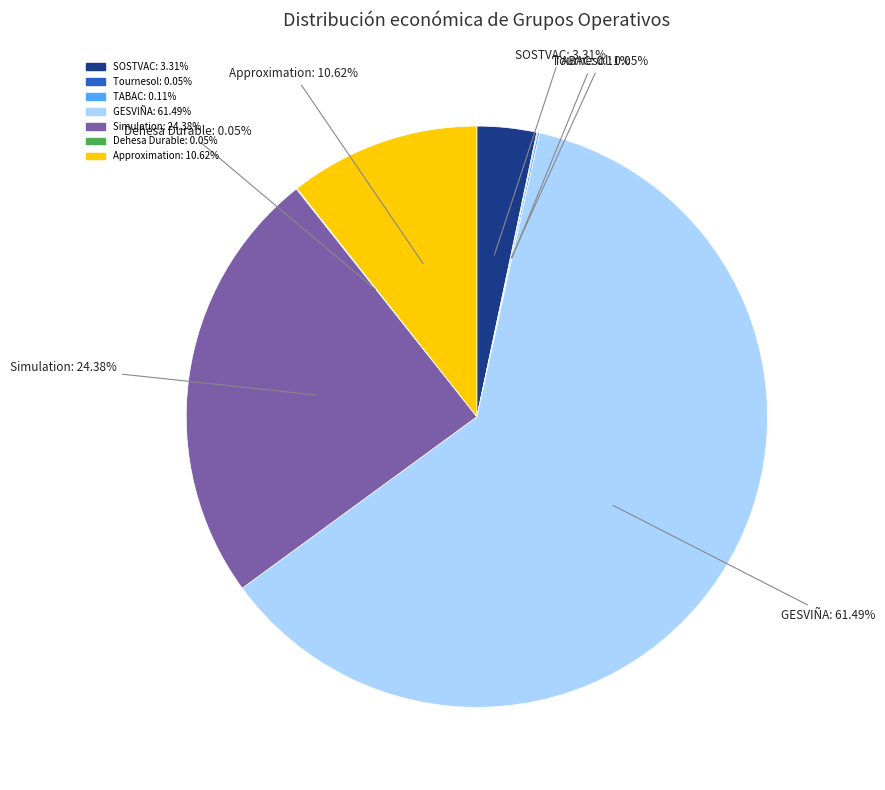

What is the ratio of the value at Approximation to the value at SOSTVAC?

3.2